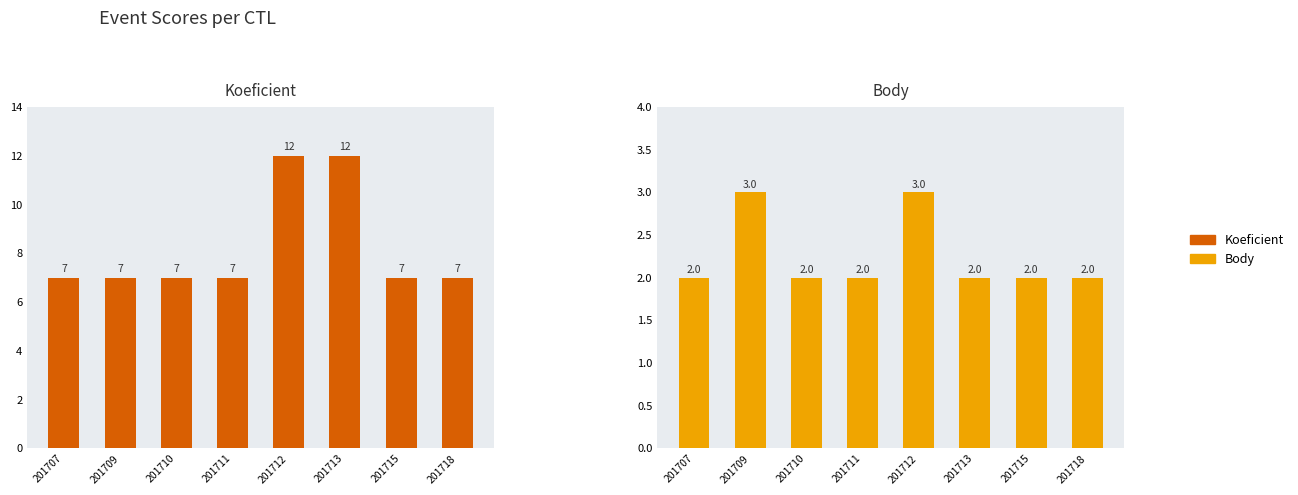

Which series has the widest spread of values?

Koeficient